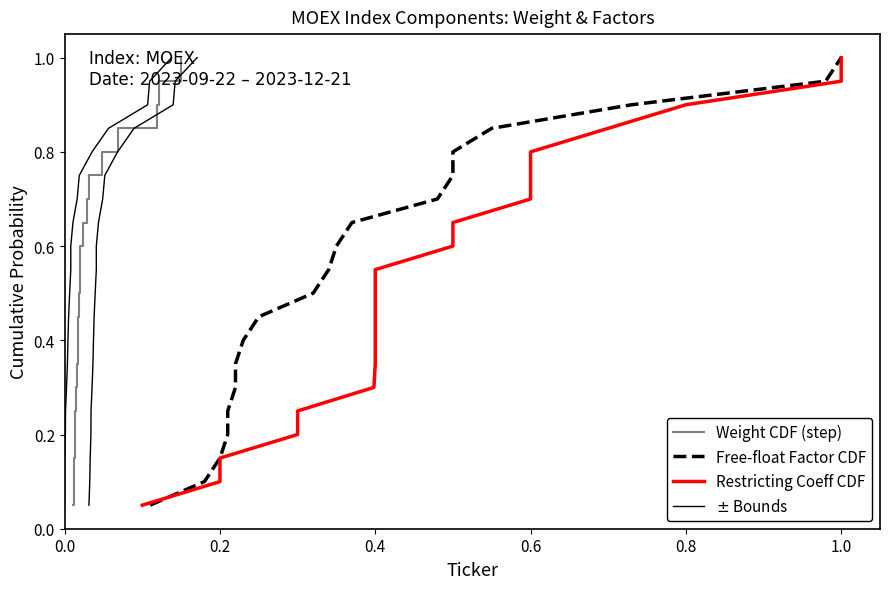

What is the sum of all Weight CDF (step) values?

10.5